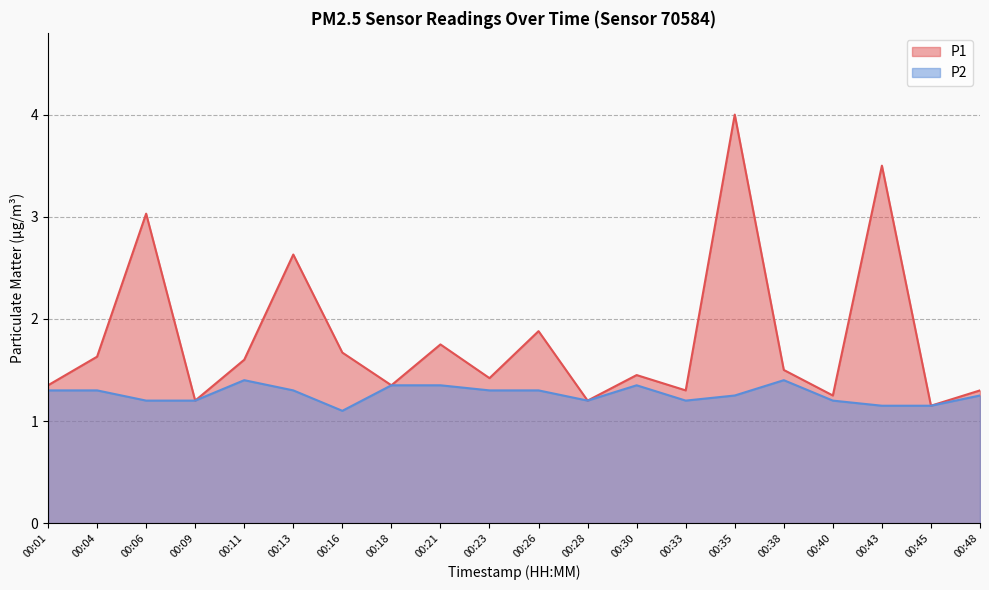

True or false: P2 has a value of 1.2 at 00:35.

True